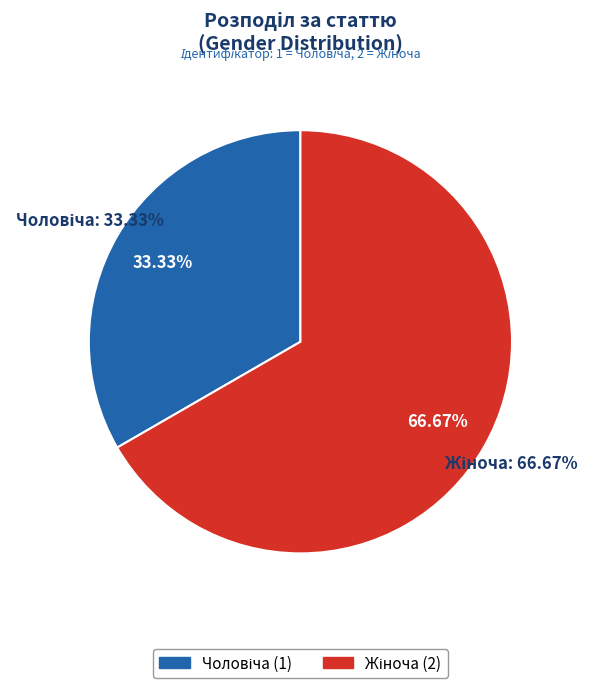

Does any single category account for the majority?

Yes